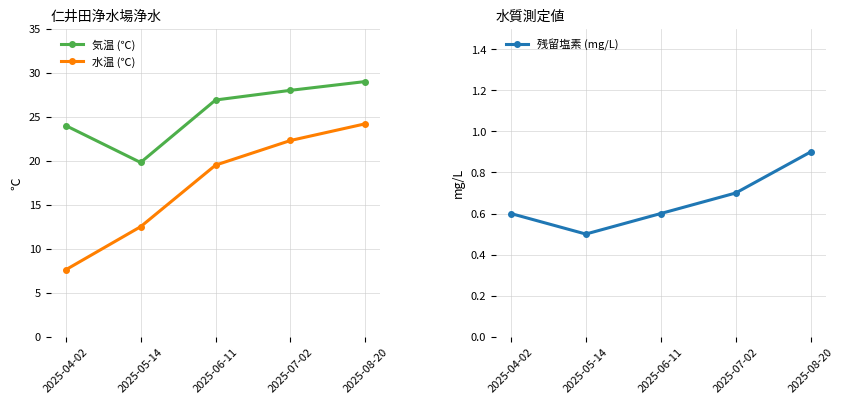

Reading right to left, transcribe all the data shown in this chart.

気温 (℃): 29.0	28.0	26.9	19.8	24.0
水温 (℃): 24.2	22.3	19.5	12.5	7.6
残留塩素 (mg/L): 0.9	0.7	0.6	0.5	0.6